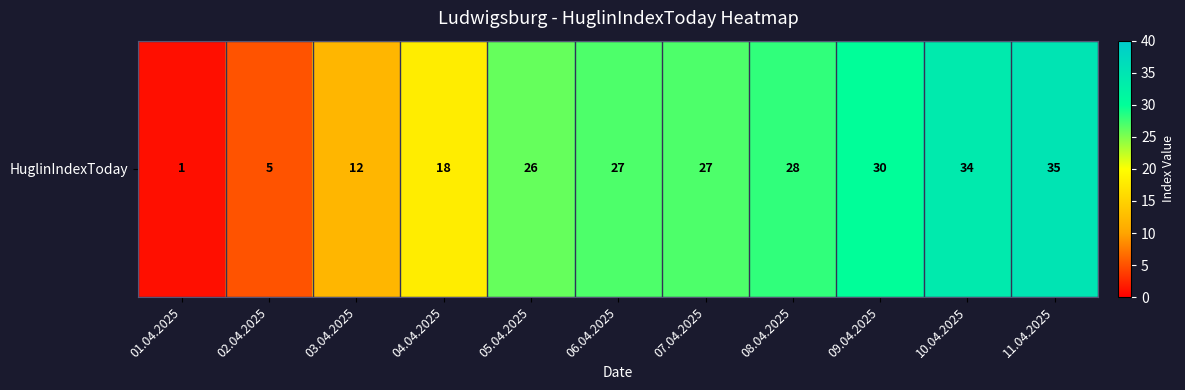

Which has a higher value, 04.04.2025 or 02.04.2025?

04.04.2025